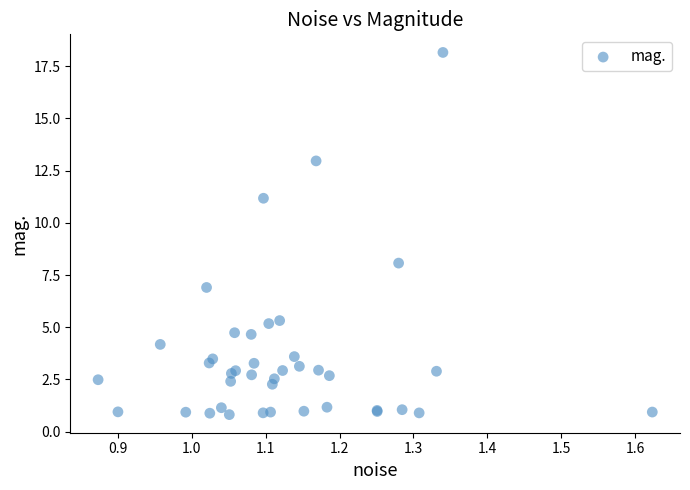

What Y value in the scatter plot is closest to 9?

8.1